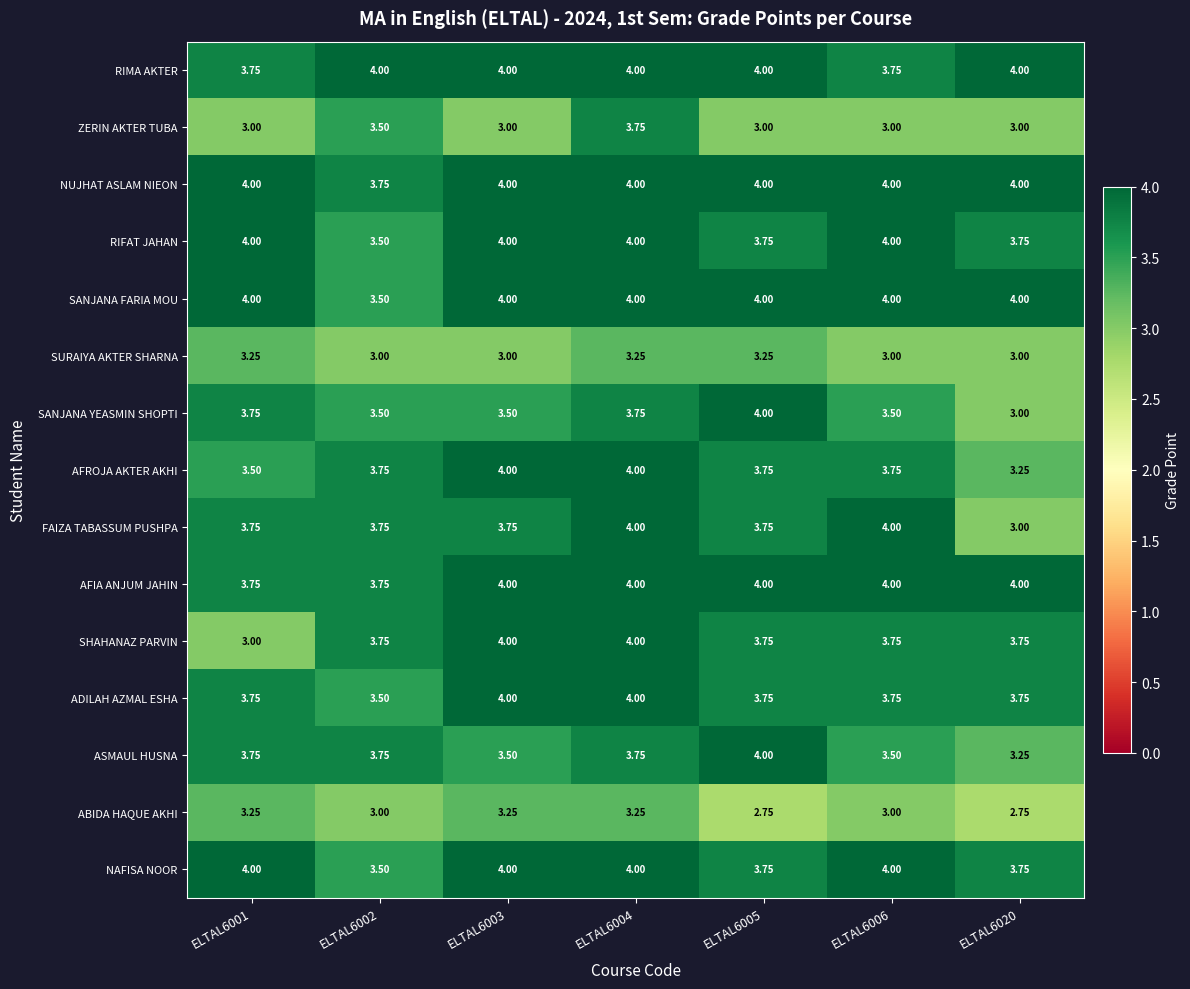

Which series has the largest total across all categories?

NUJHAT ASLAM NIEON